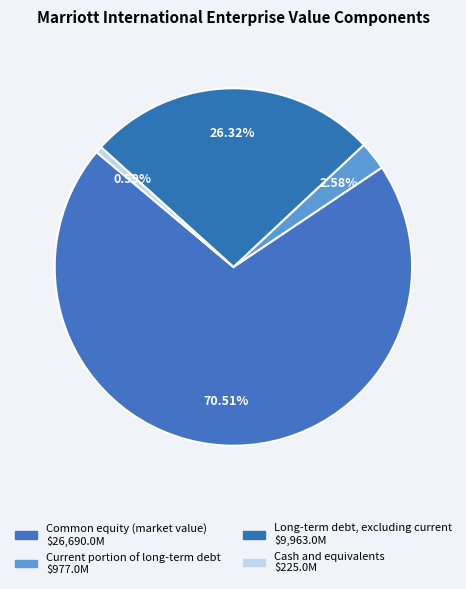

Is Common equity (market value) the majority of the pie?

Yes